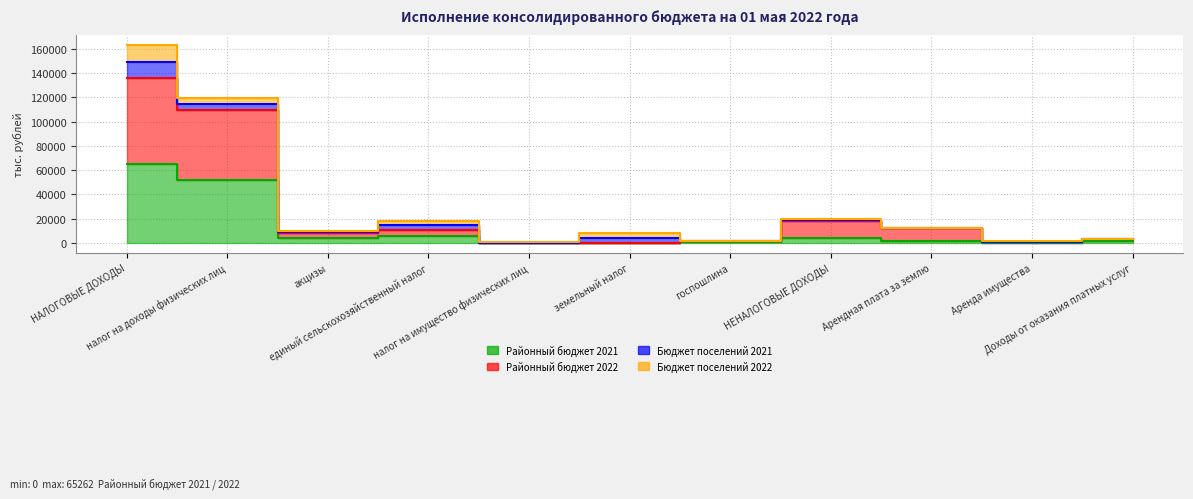

Which series changed the most between НАЛОГОВЫЕ ДОХОДЫ and Аренда имущества?

Районный бюджет 2022